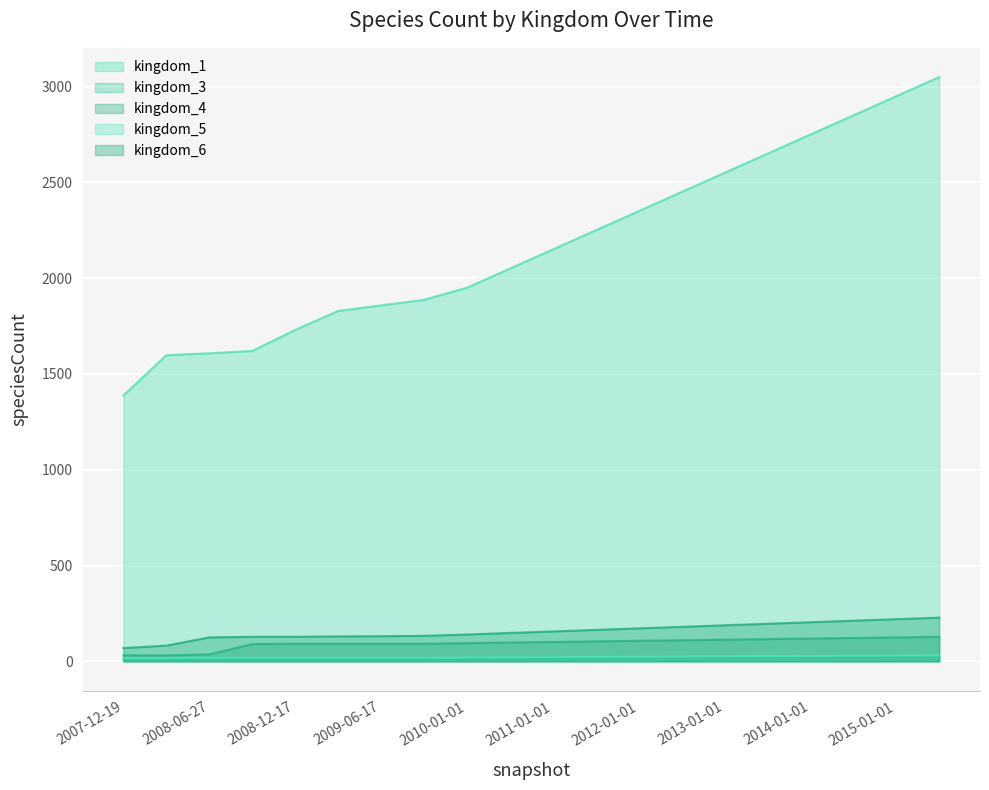

What is the difference between the kingdom_3 values at 2011-01-01 and 2008-12-17?

4